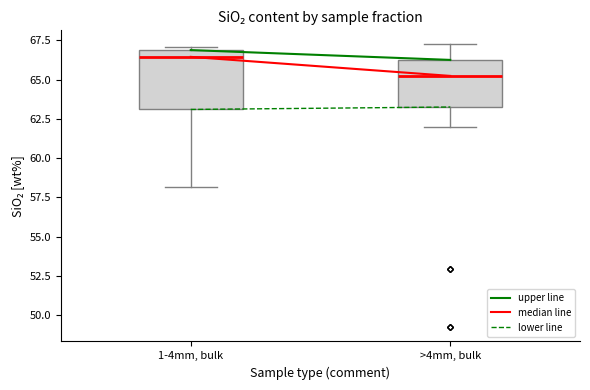

Reading left to right, read every box against the y-axis: the position of its median line, the range the box covers, and the ends of its whiskers. The values are not printed on the chart, so give them approximately, as read against the axis.

1-4mm, bulk: median 66.5, box 63.0 to 67.0, whiskers 58.0 to 67.0 (just above the box's upper edge)
>4mm, bulk: median 65.0, box 63.5 to 66.5, whiskers 62.0 to 67.0